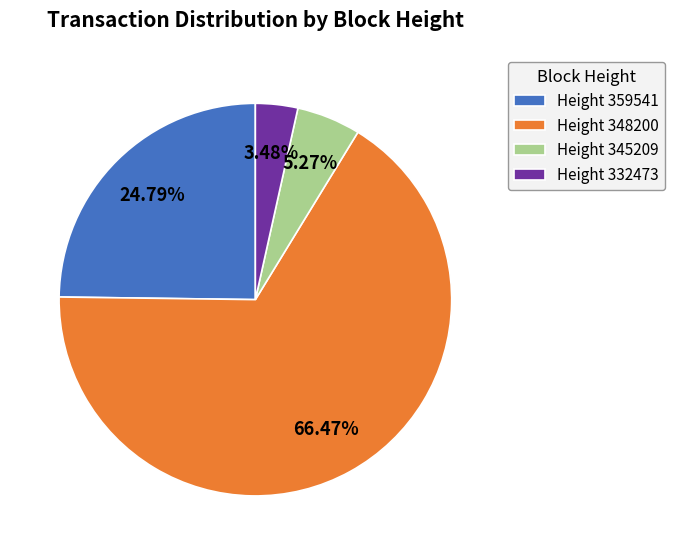

Between Height 332473 and Height 359541, which is larger?

Height 359541